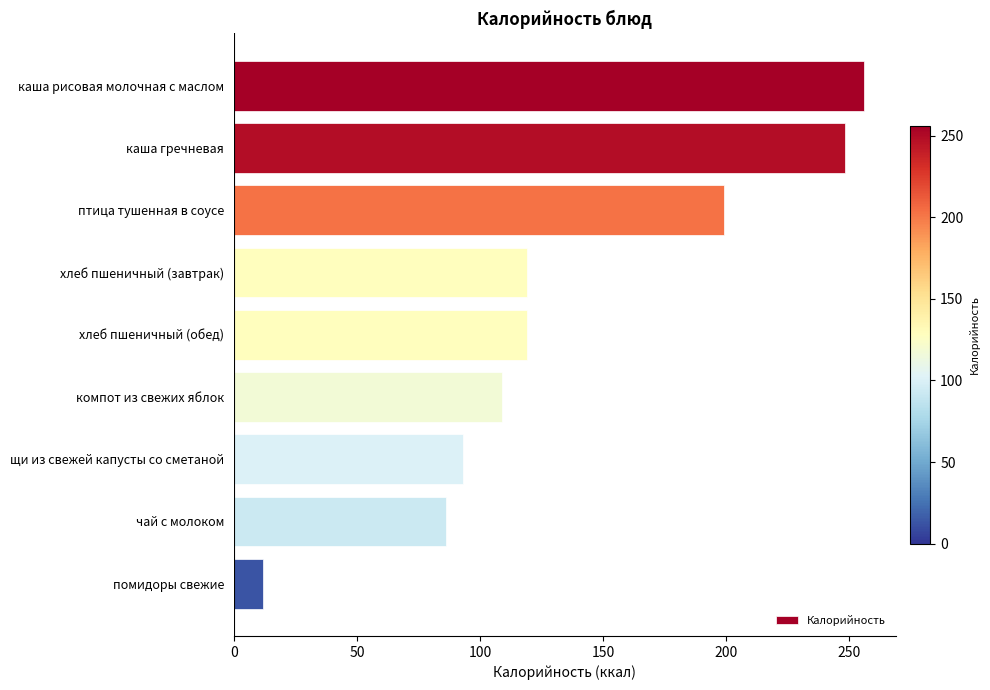

What is the difference between the values at каша гречневая and хлеб пшеничный (обед)?

129.2